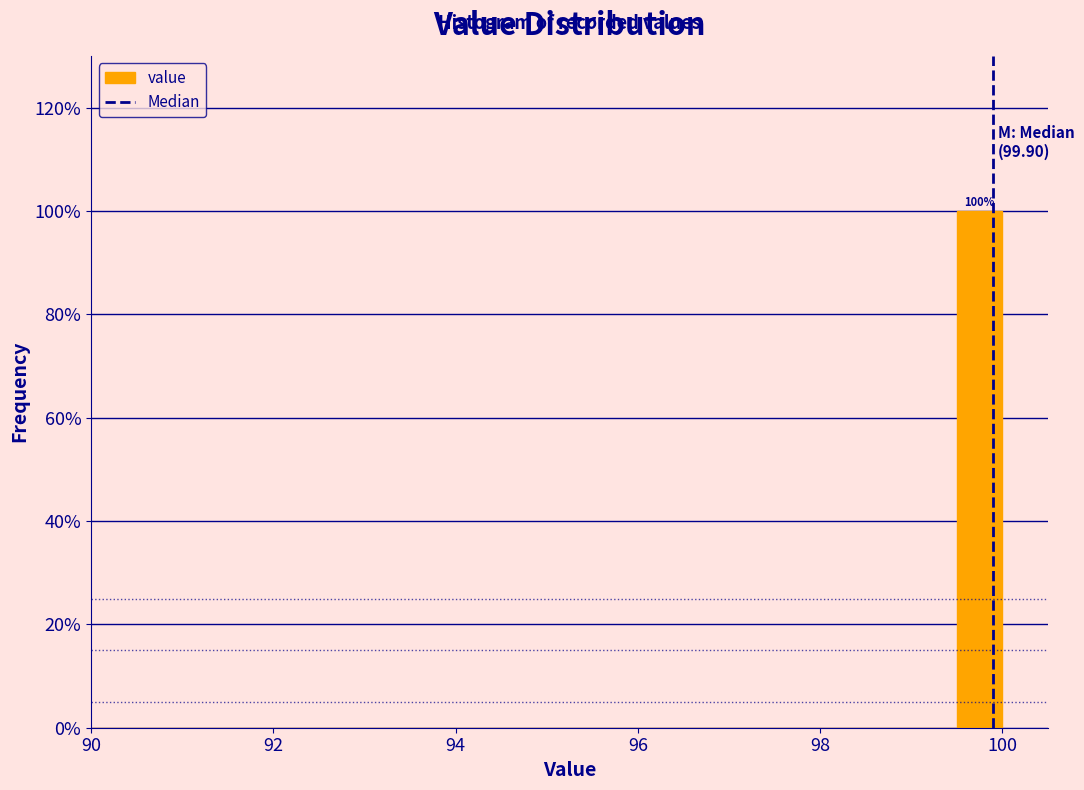

Read against the x-axis, roughly where is the centre of the tallest bar?

99.8